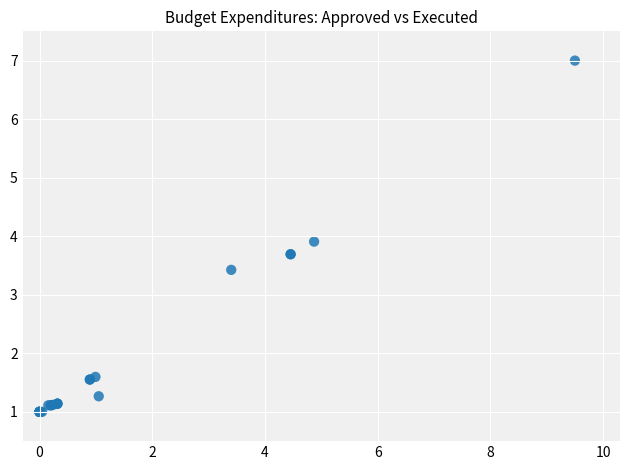

What Y value in the scatter plot is closest to 4?

3.9